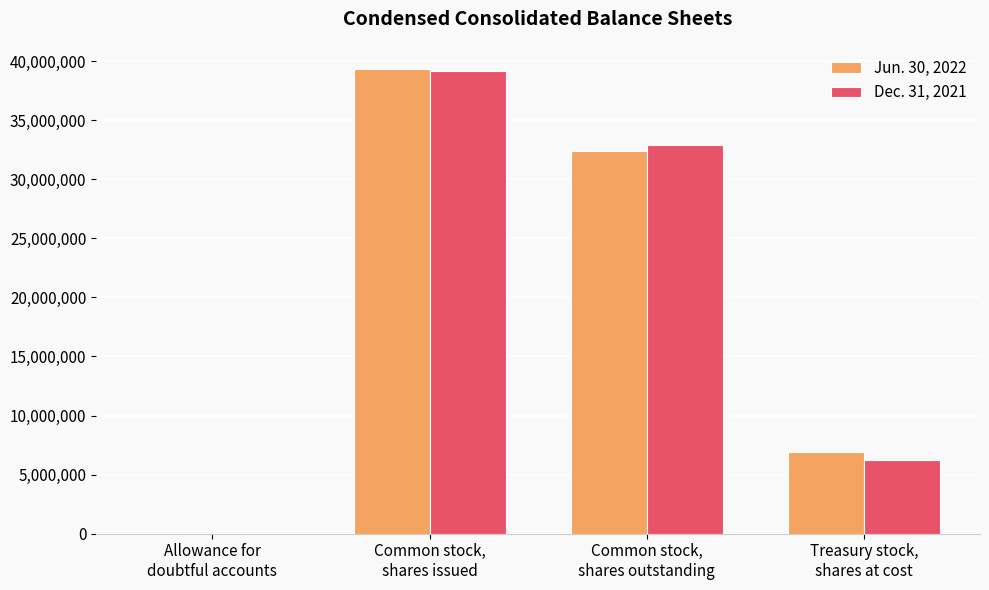

Between Allowance for
doubtful accounts and Common stock,
shares outstanding, which series saw the biggest shift?

Dec. 31, 2021